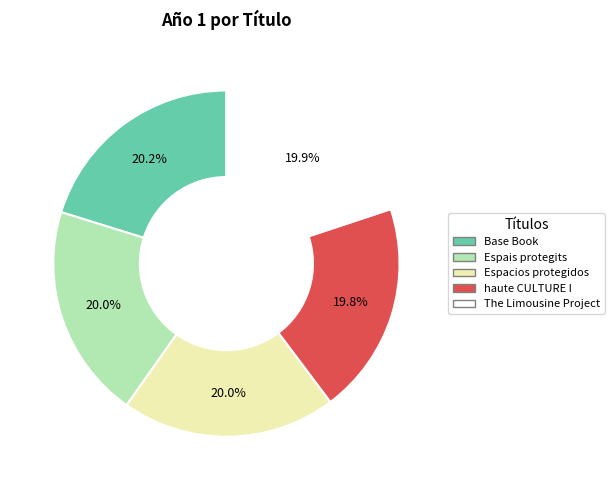

Does any single category account for the majority?

No